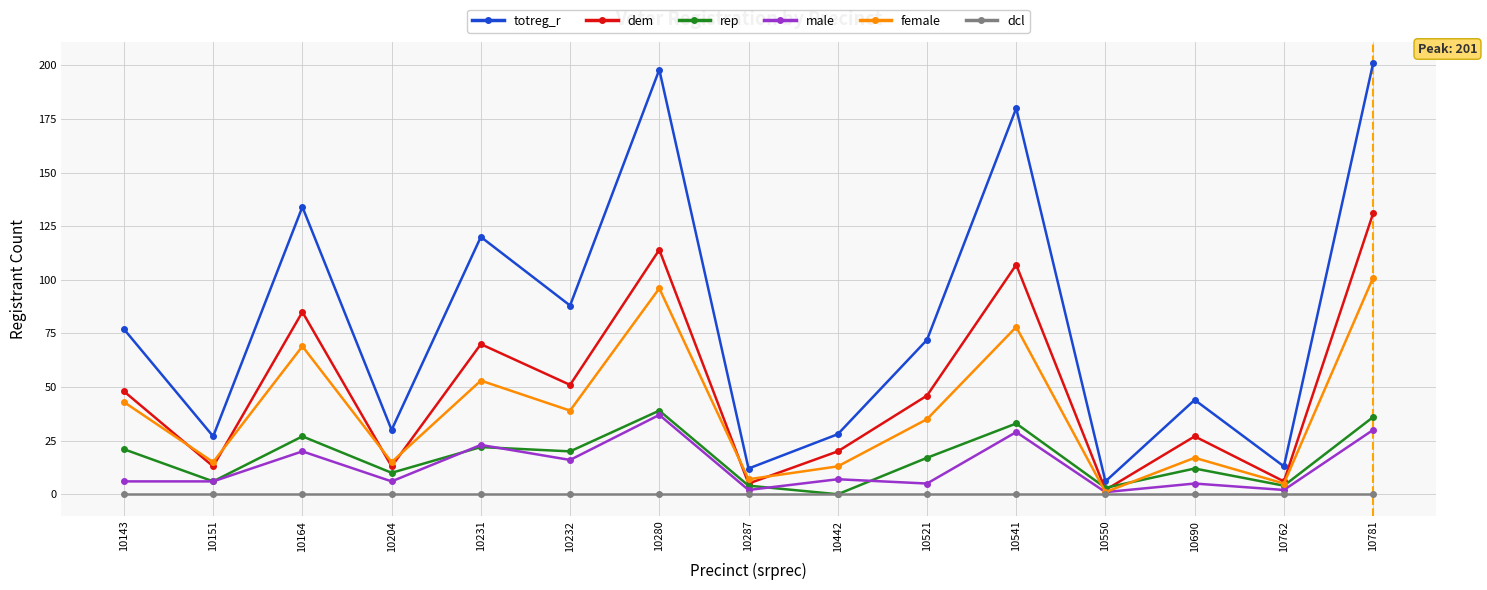

Reading left to right, list all the values displayed in this chart.

totreg_r: 10143=77	10151=27	10164=134	10204=30	10231=120	10232=88	10280=198	10287=12	10442=28	10521=72	10541=180	10550=6	10690=44	10762=13	10781=201
dem: 10143=48	10151=13	10164=85	10204=13	10231=70	10232=51	10280=114	10287=5	10442=20	10521=46	10541=107	10550=2	10690=27	10762=6	10781=131
rep: 10143=21	10151=6	10164=27	10204=10	10231=22	10232=20	10280=39	10287=4	10442=0	10521=17	10541=33	10550=3	10690=12	10762=4	10781=36
male: 10143=6	10151=6	10164=20	10204=6	10231=23	10232=16	10280=37	10287=2	10442=7	10521=5	10541=29	10550=1	10690=5	10762=2	10781=30
female: 10143=43	10151=15	10164=69	10204=15	10231=53	10232=39	10280=96	10287=7	10442=13	10521=35	10541=78	10550=1	10690=17	10762=5	10781=101
dcl: 10143=0	10151=0	10164=0	10204=0	10231=0	10232=0	10280=0	10287=0	10442=0	10521=0	10541=0	10550=0	10690=0	10762=0	10781=0